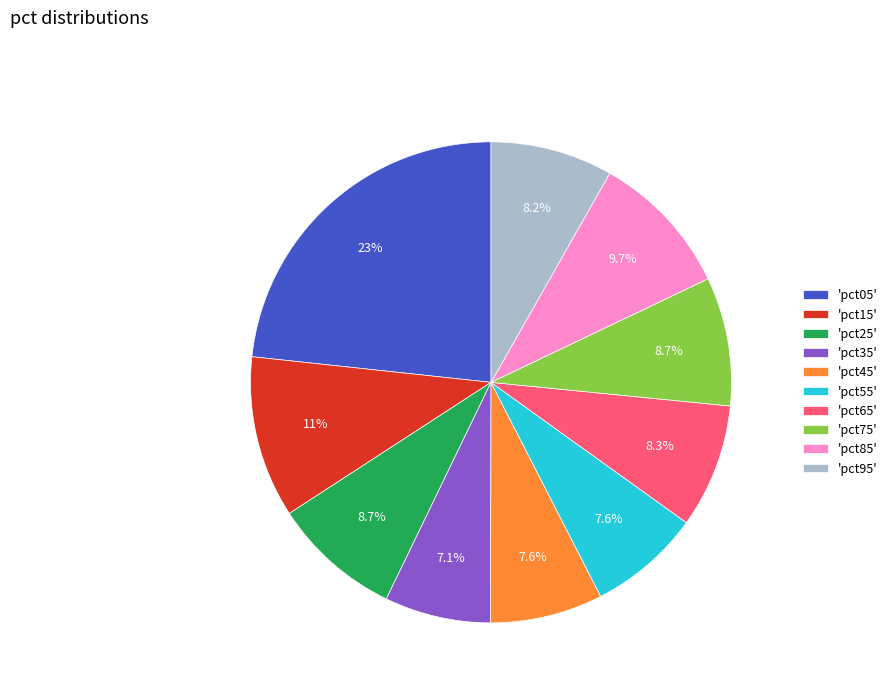

Between 'pct25' and 'pct35', which is larger?

'pct25'